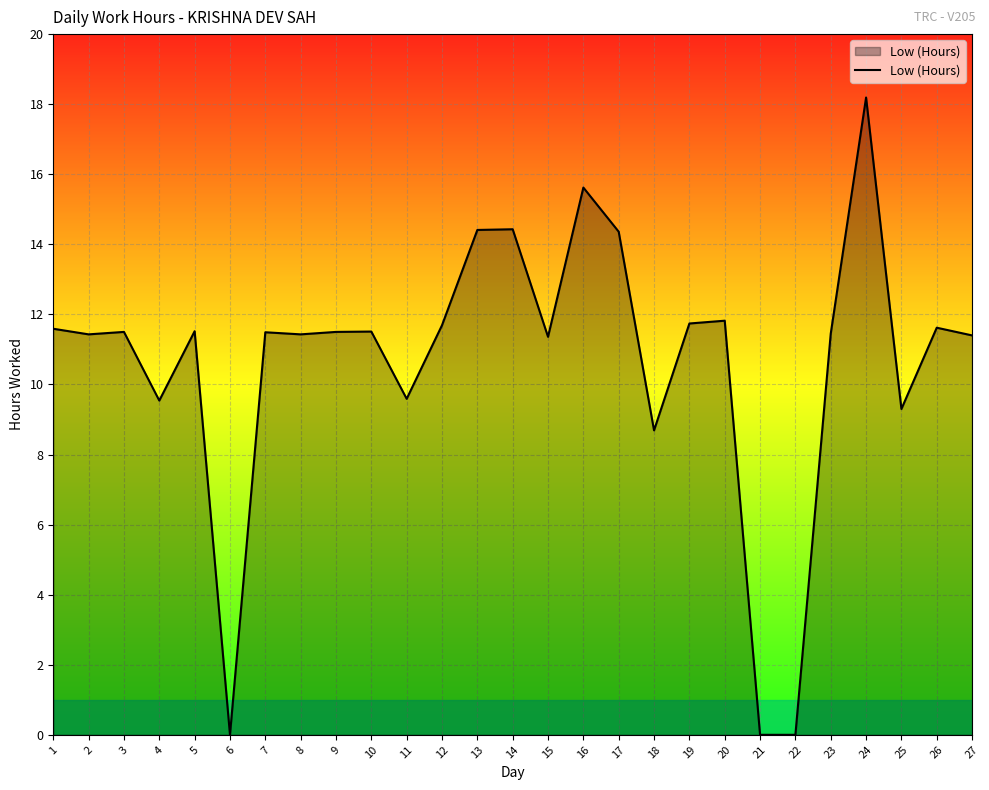

Is it true that the value at 16 is 15.6?

True